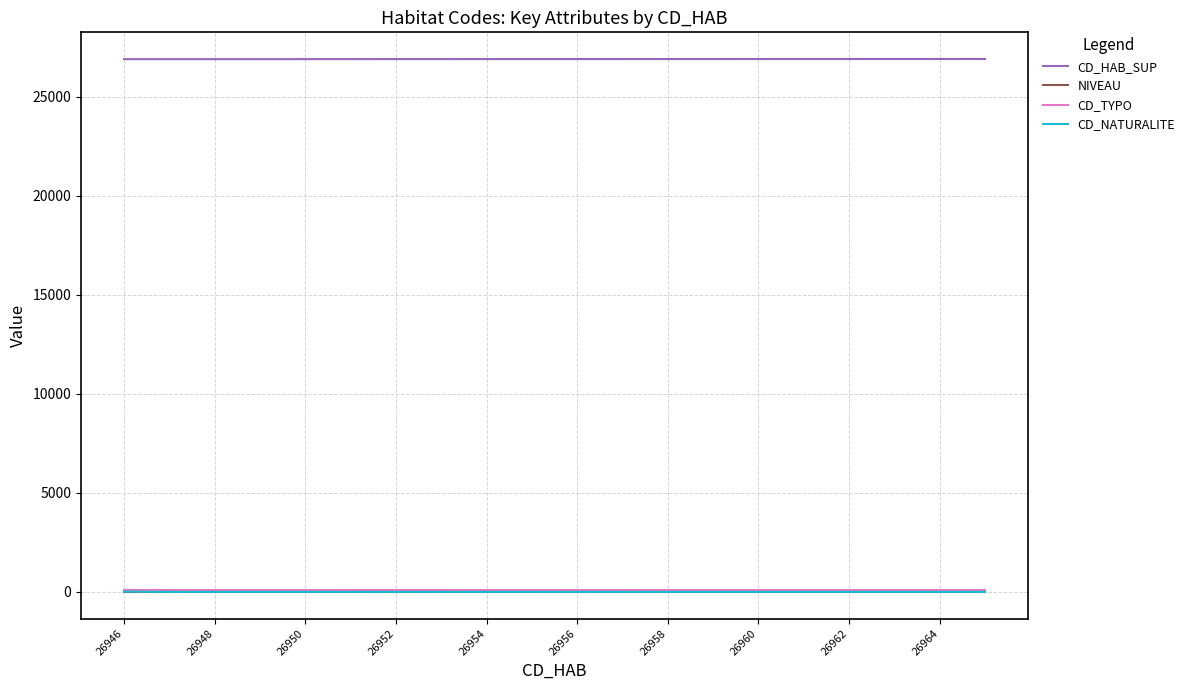

What is the maximum value shown in the chart?

26901